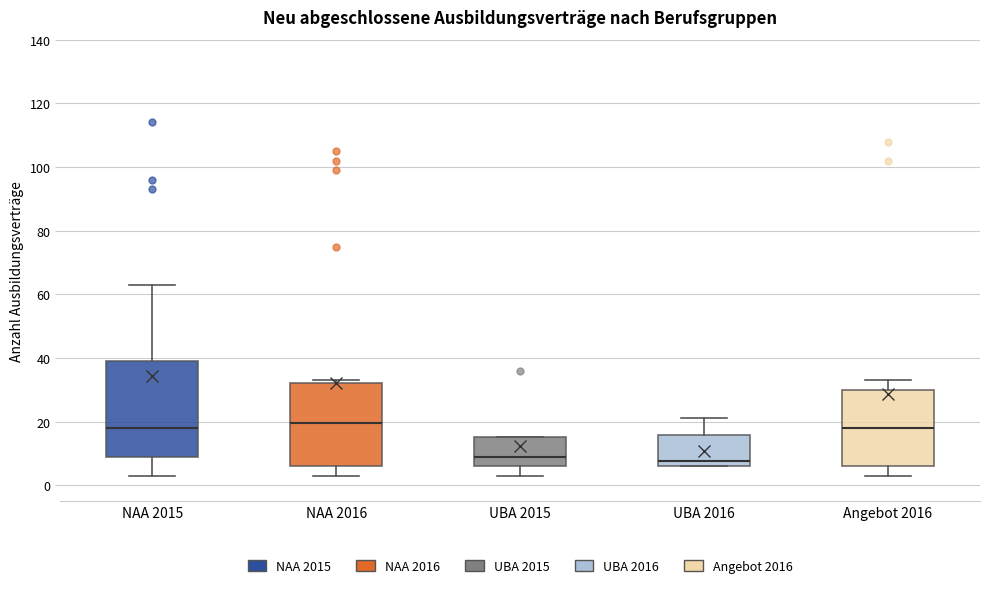

Where is the upper edge of the box for NAA 2015 on the y-axis? The values are not printed on the chart, so give them approximately, as read against the axis.

40